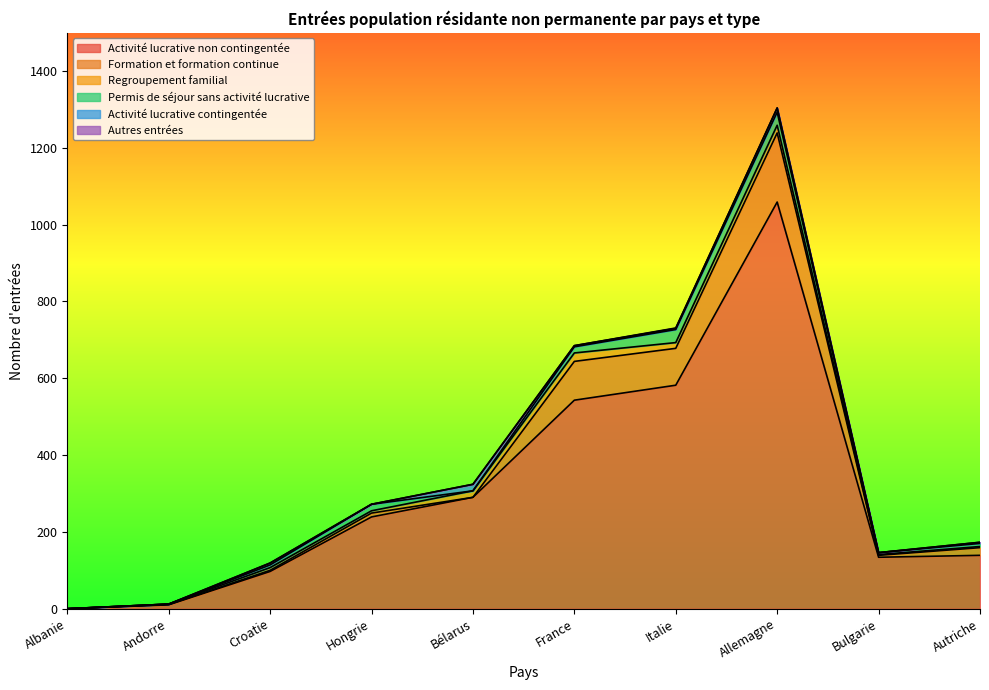

Where is the first local maximum for Activité lucrative contingentée?

Croatie